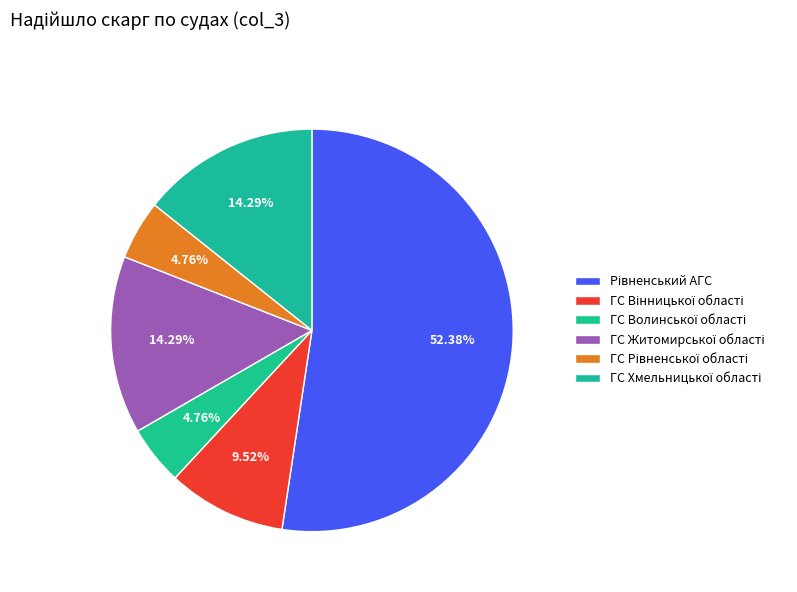

Which slice is the smallest?

ГС Волинської області